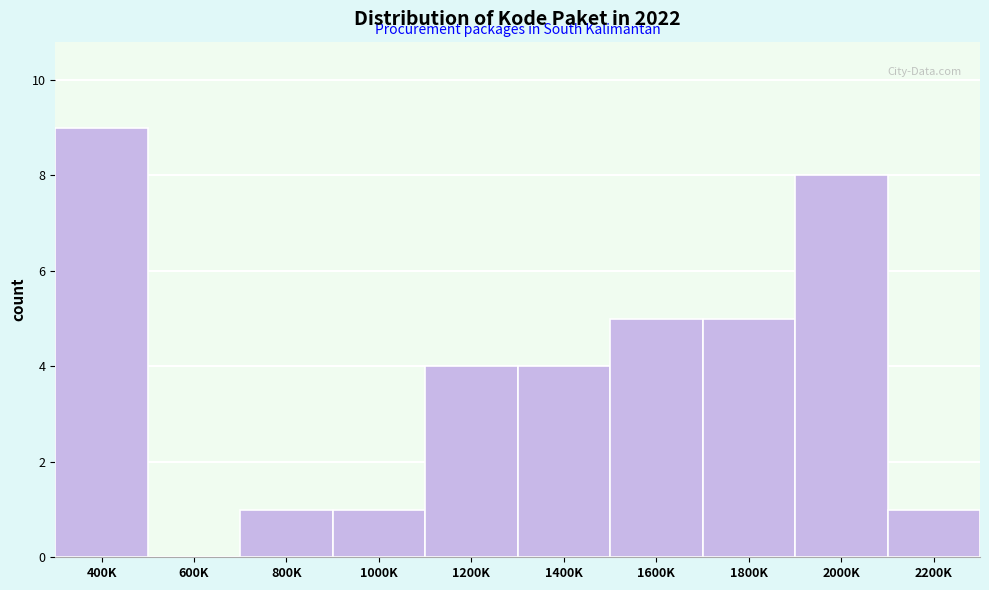

Reading left to right, list all the values displayed in this chart.

400K=9	600K=0	800K=1	1000K=1	1200K=4	1400K=4	1600K=5	1800K=5	2000K=8	2200K=1